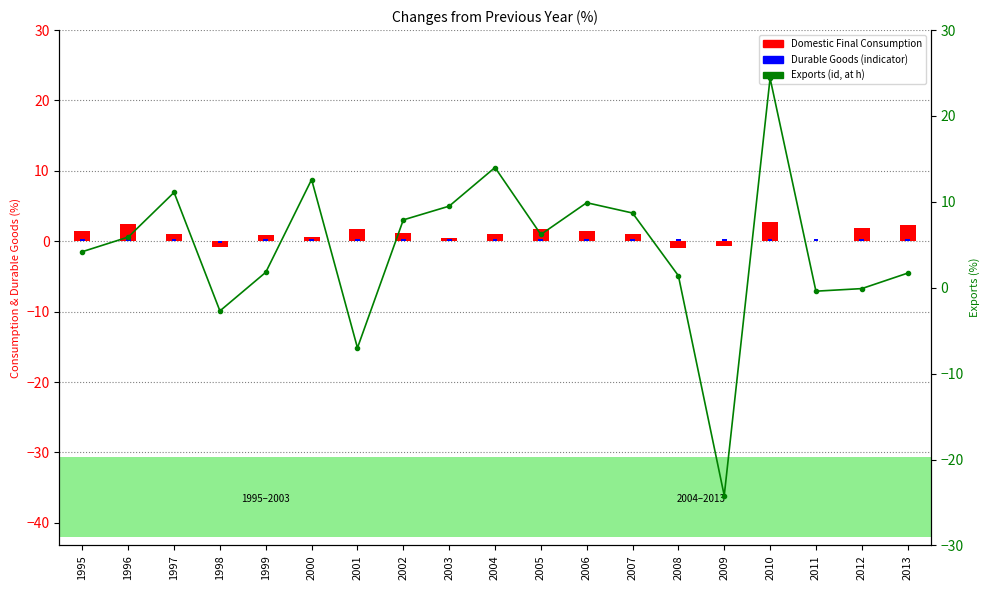

List the series in order of their peak value, lowest first.

Durable Goods (scaled), Domestic Final Consumption, Exports (id, at h)